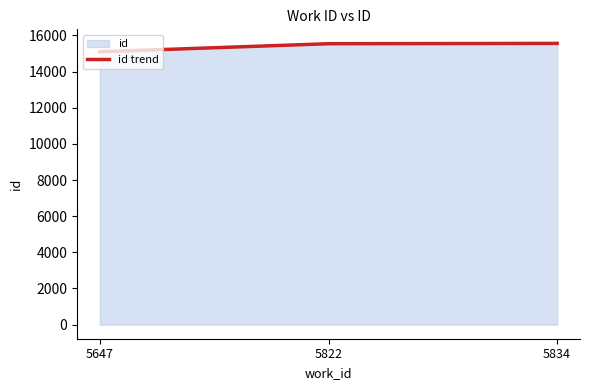

What is the approximate value at 5647?

15094